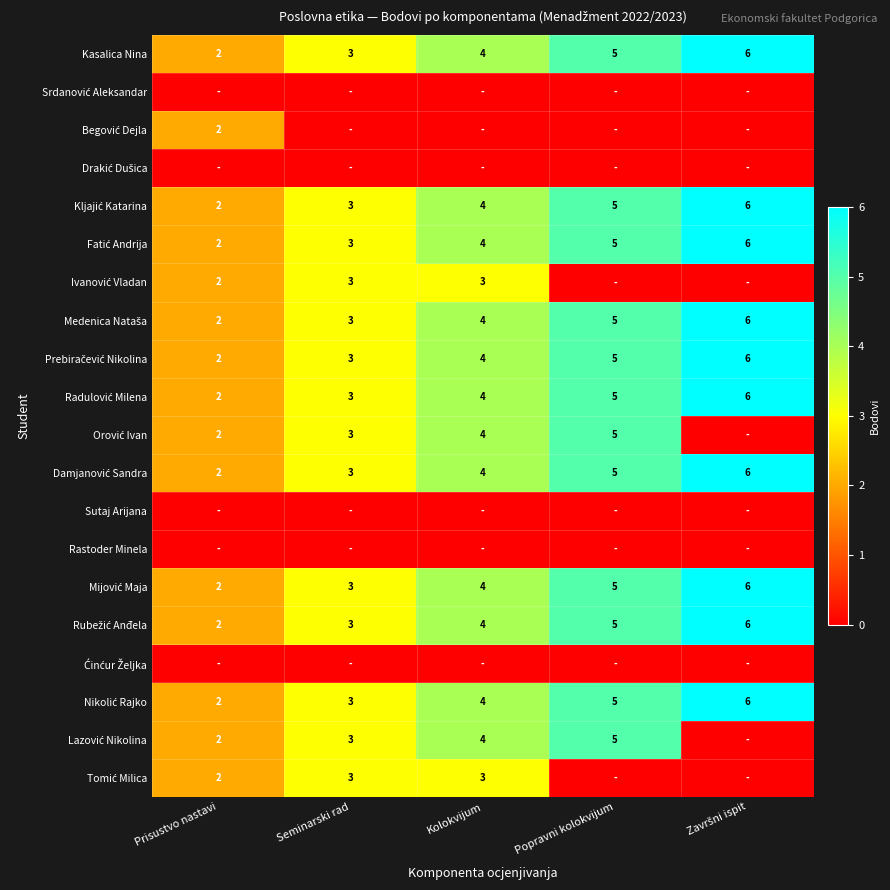

At which label does Kasalica Nina reach its minimum?

Prisustvo nastavi